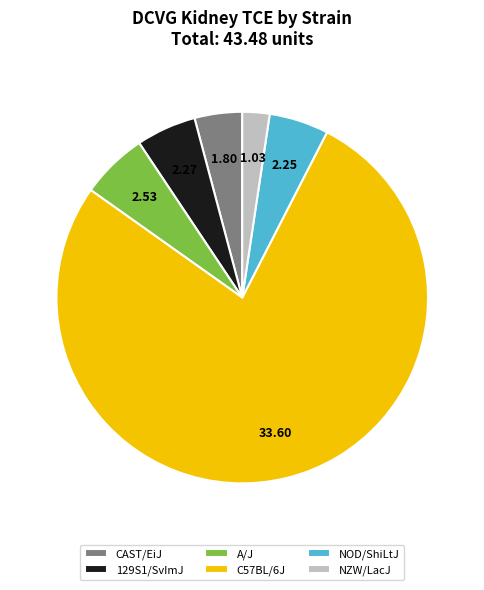

Do NOD/ShiLtJ and A/J together represent more than half of the pie?

No